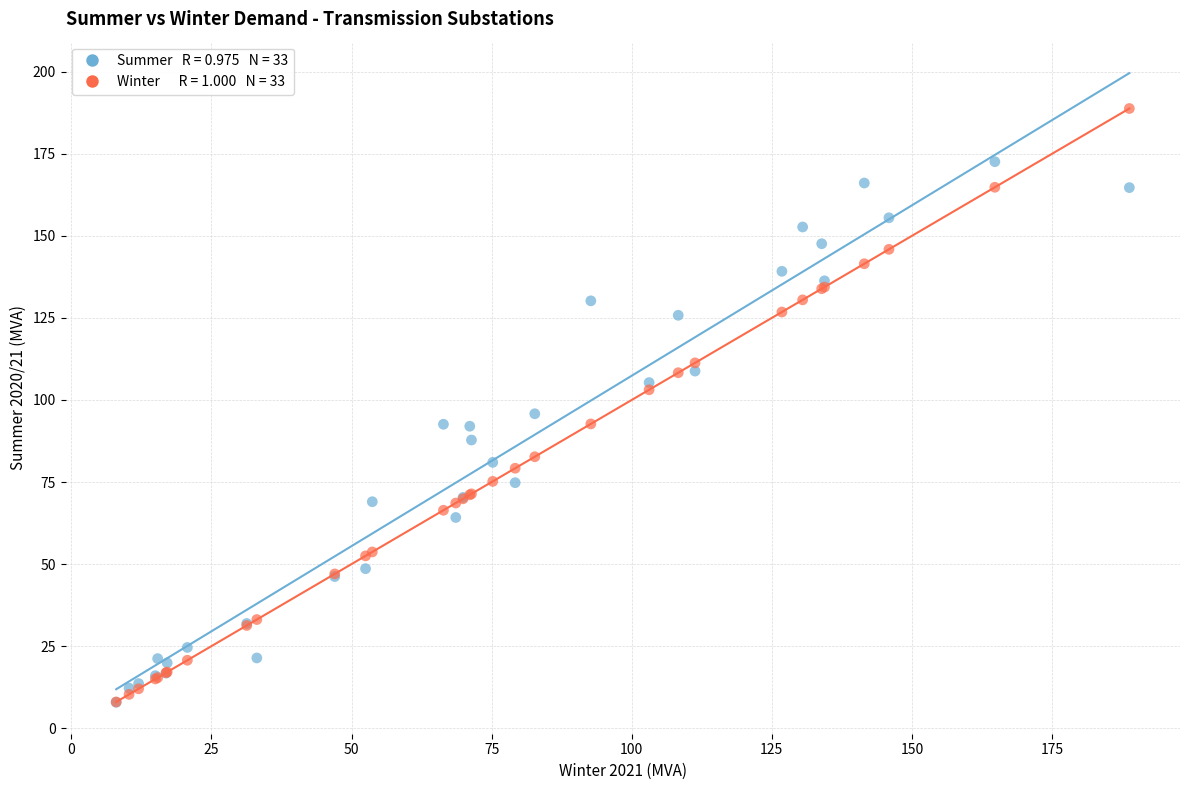

Across all series, what Y value is closest to 98?

95.8